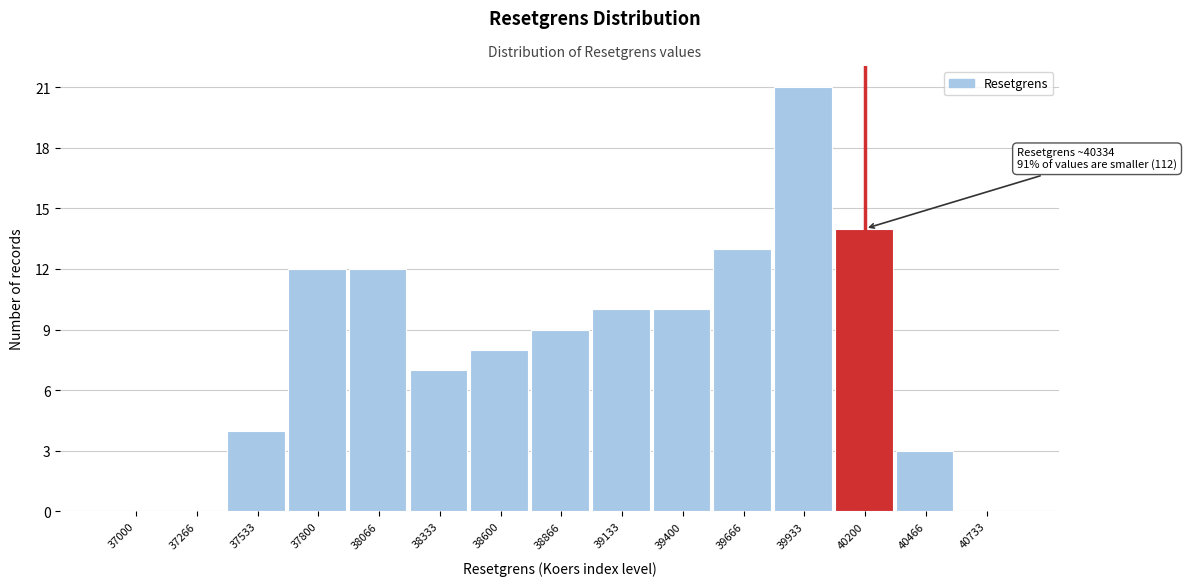

Reading left to right, transcribe all the data shown in this chart.

37000=0	37266=0	37533=4	37800=12	38066=12	38333=7	38600=8	38866=9	39133=10	39400=10	39666=13	39933=21	40200=14	40466=3	40733=0